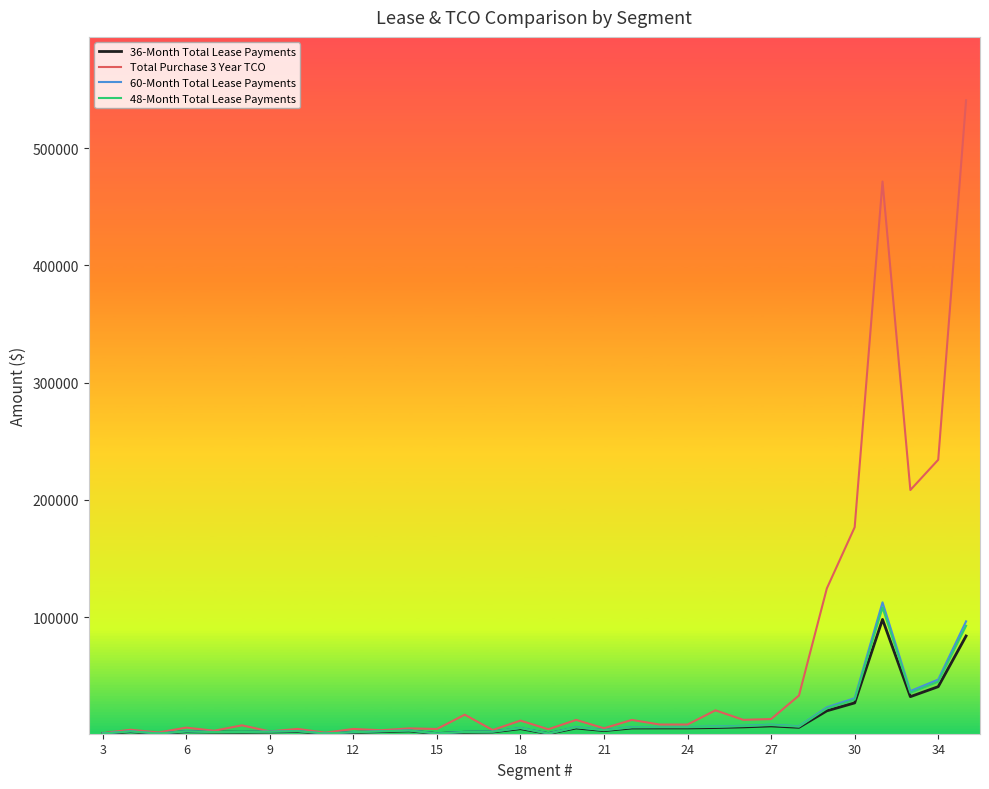

What is the maximum value for 48-Month Total Lease Payments?

108250.8